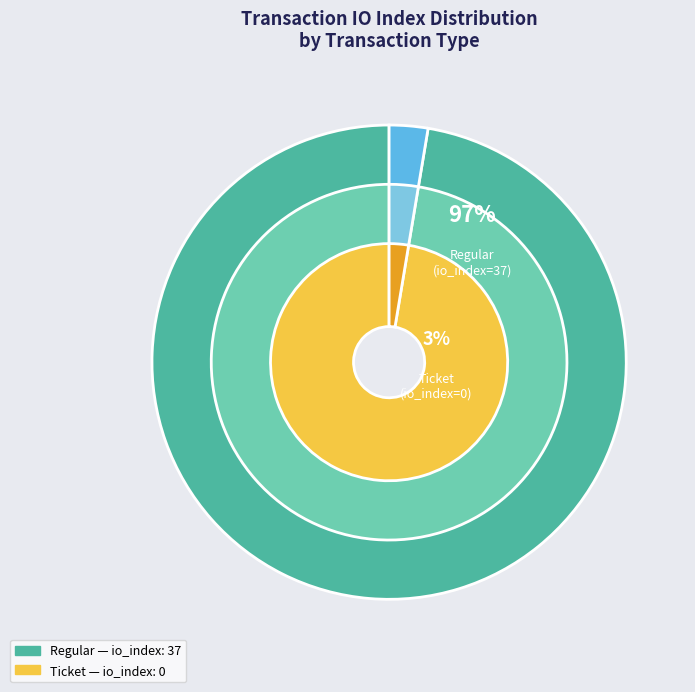

Is there any slice that represents more than half of the pie?

Yes